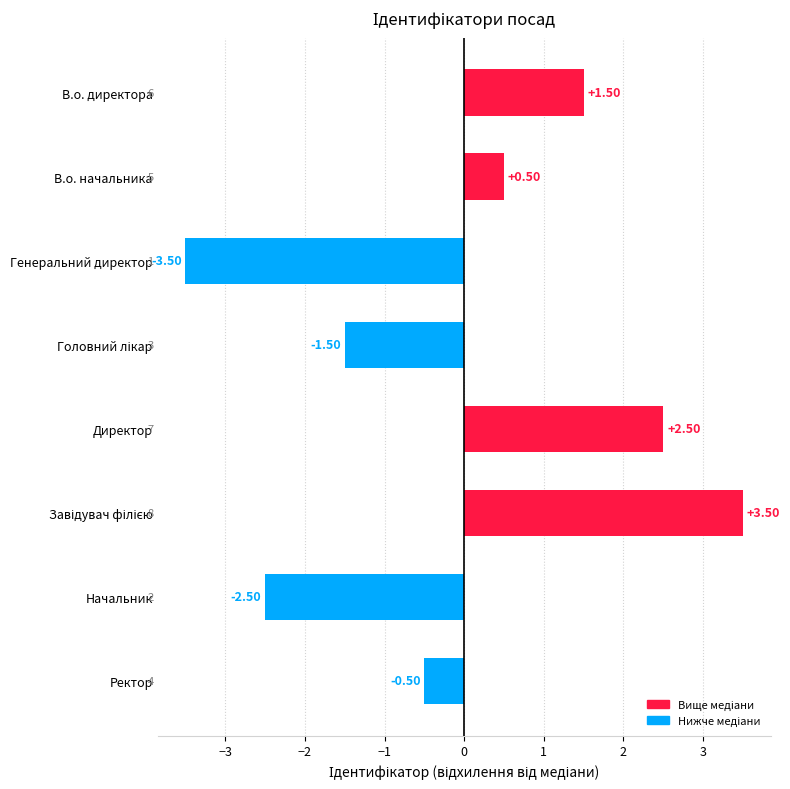

How many values are above zero?

4